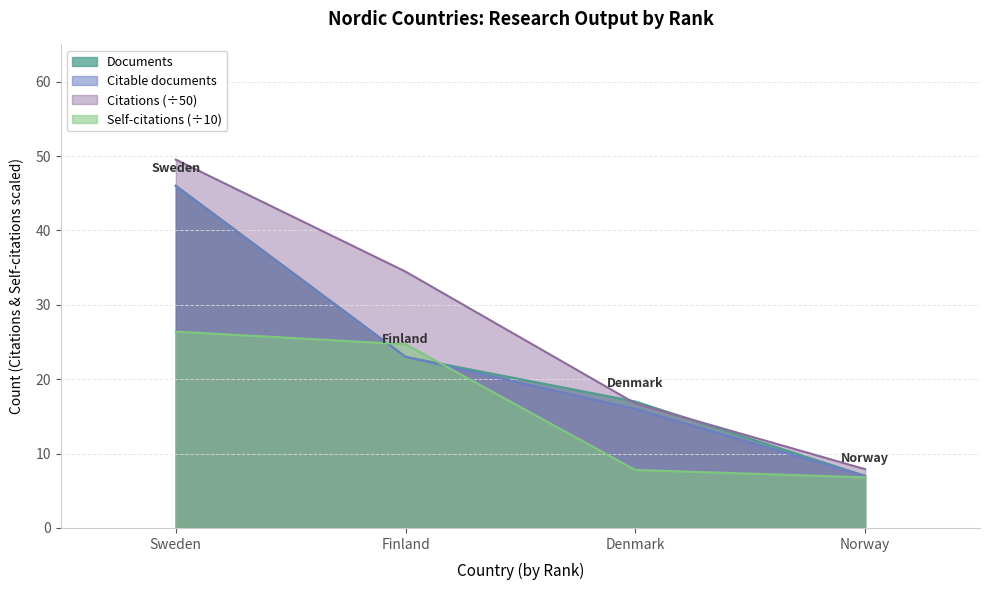

True or false: Citations has a value of 49.5 at Sweden.

True